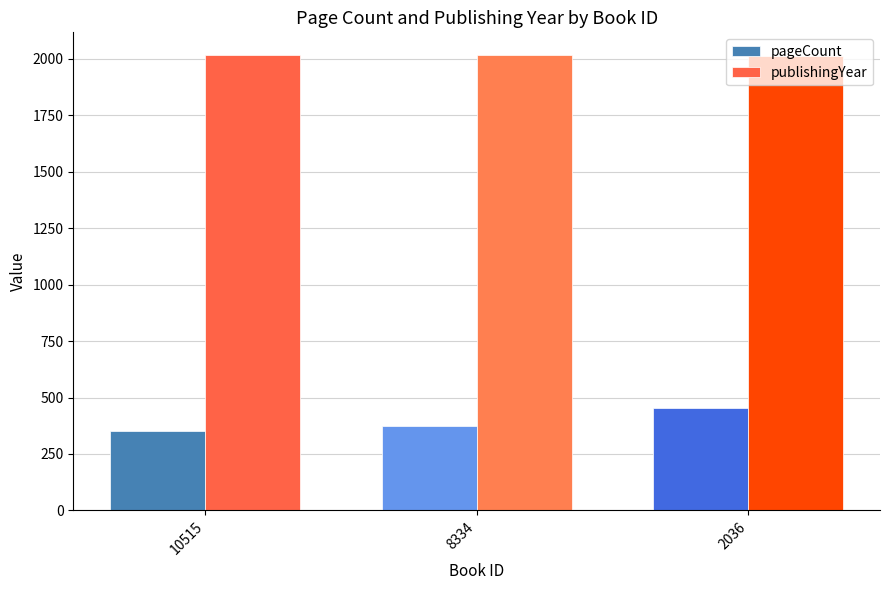

What is the highest value of the publishingYear series?

2017